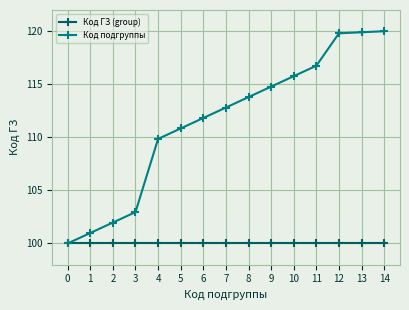

Is it true that Код подгруппы equals 180.5 at 13?

False